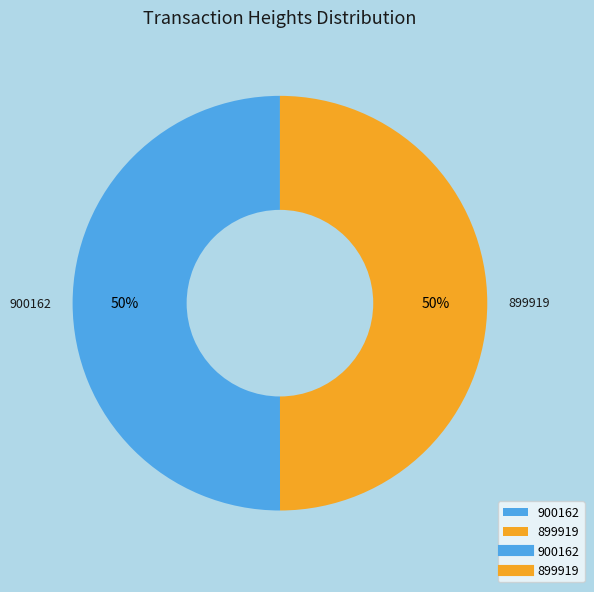

Approximately how many times larger is the value at 900162 compared to 899919?

1.0